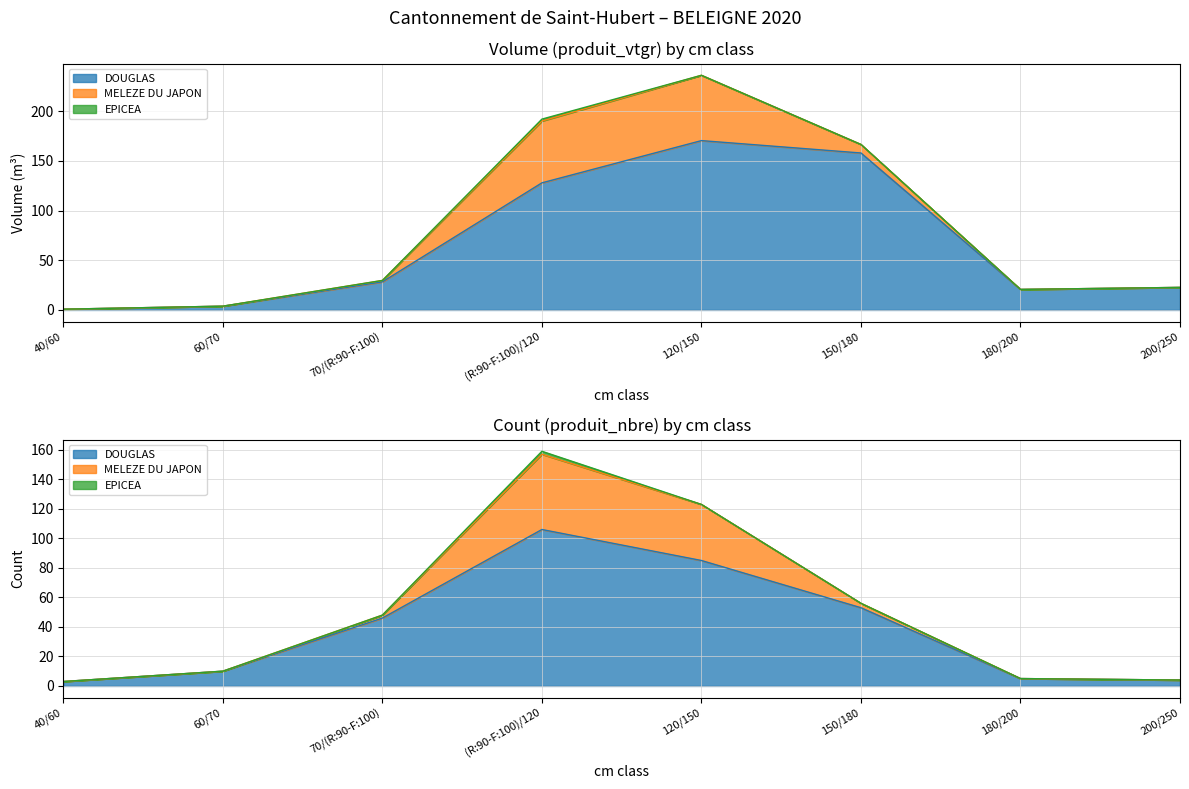

What is the difference between the highest and lowest values at 180/200?

20.6